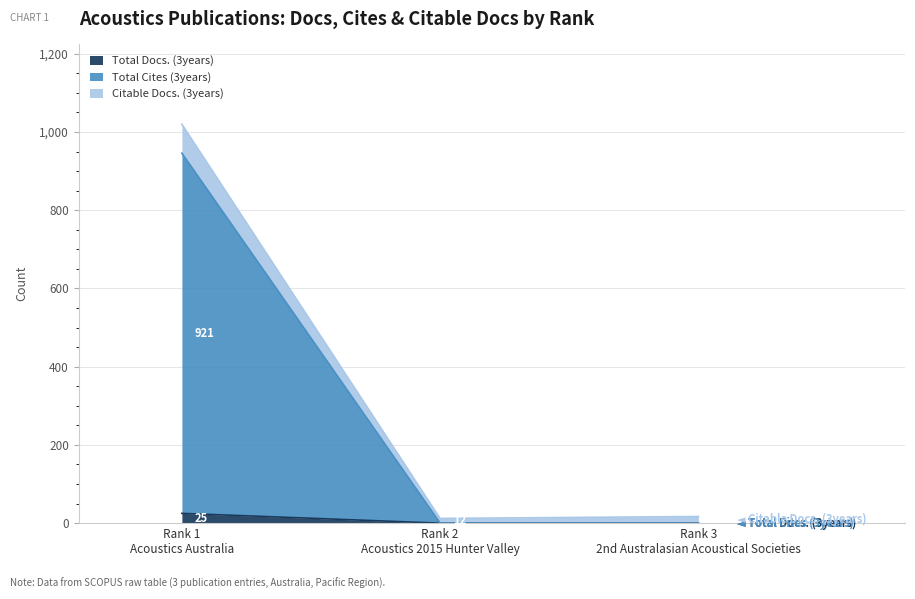

What is the label of the 2nd point from the left?

Rank 2
Acoustics 2015 Hunter Valley